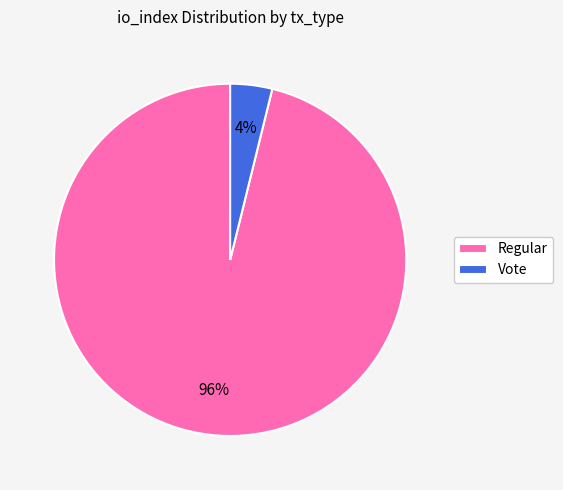

What percentage is the Regular slice, to the nearest percent?

96%